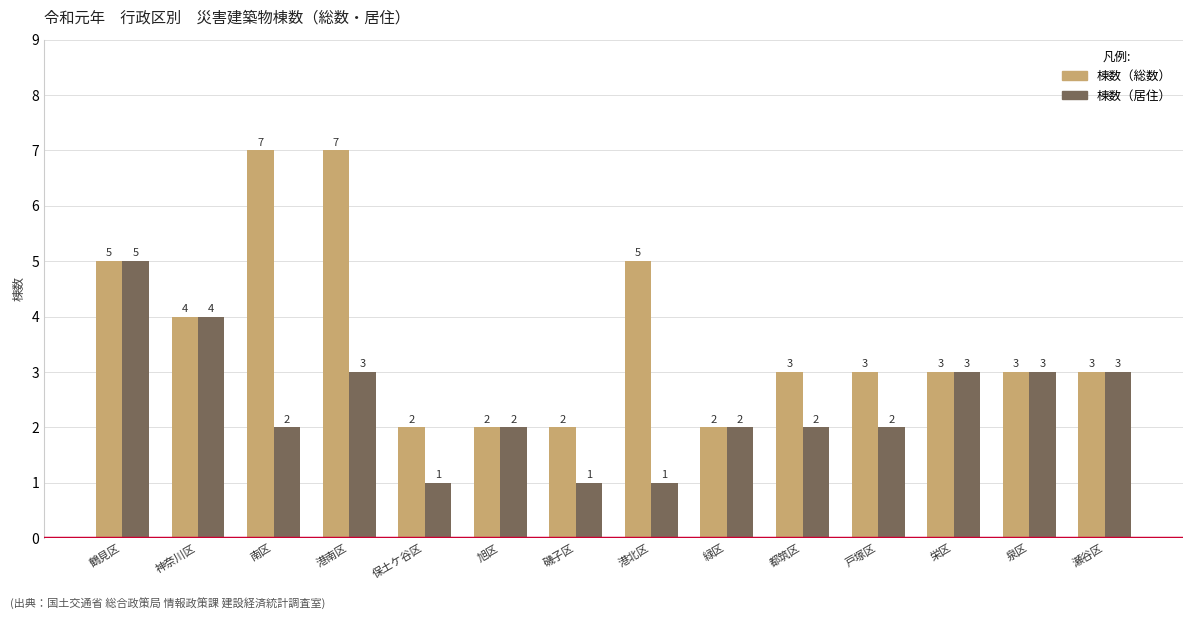

What value does the 棟数（総数） series have at 泉区?

3